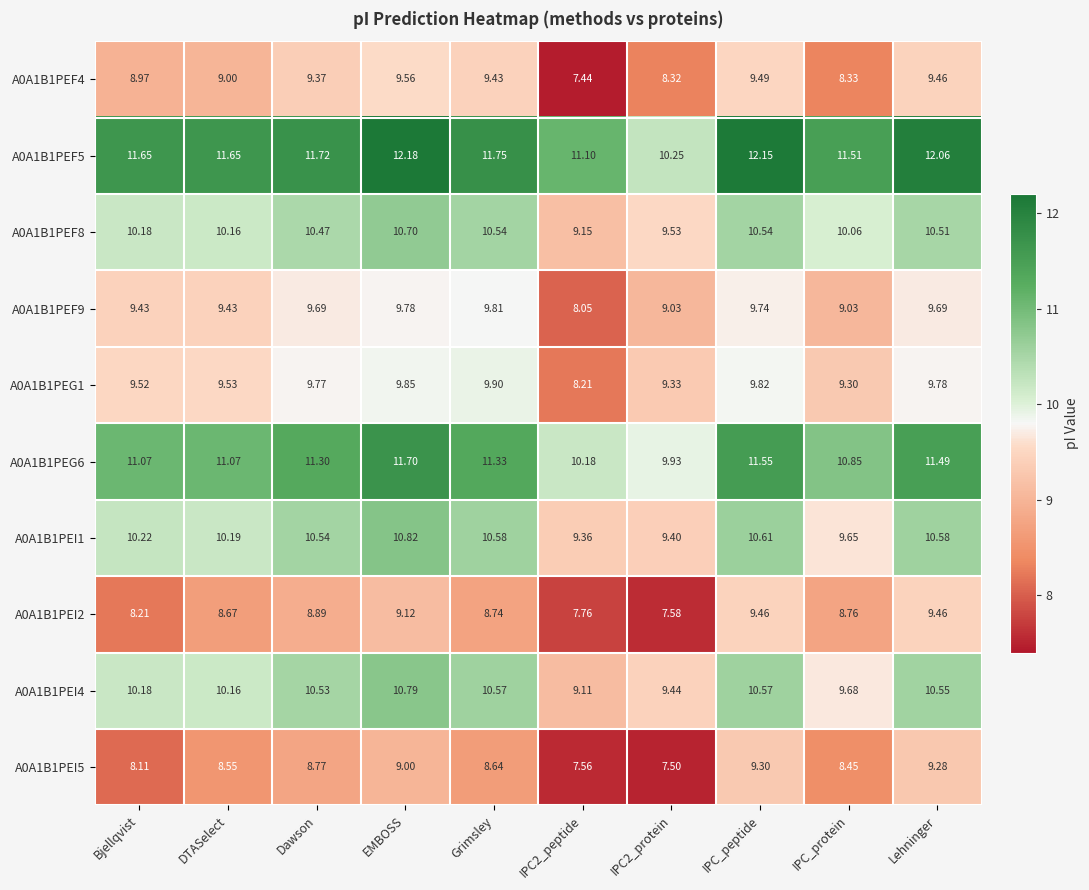

Which series has the largest range (max minus min)?

A0A1B1PEF4